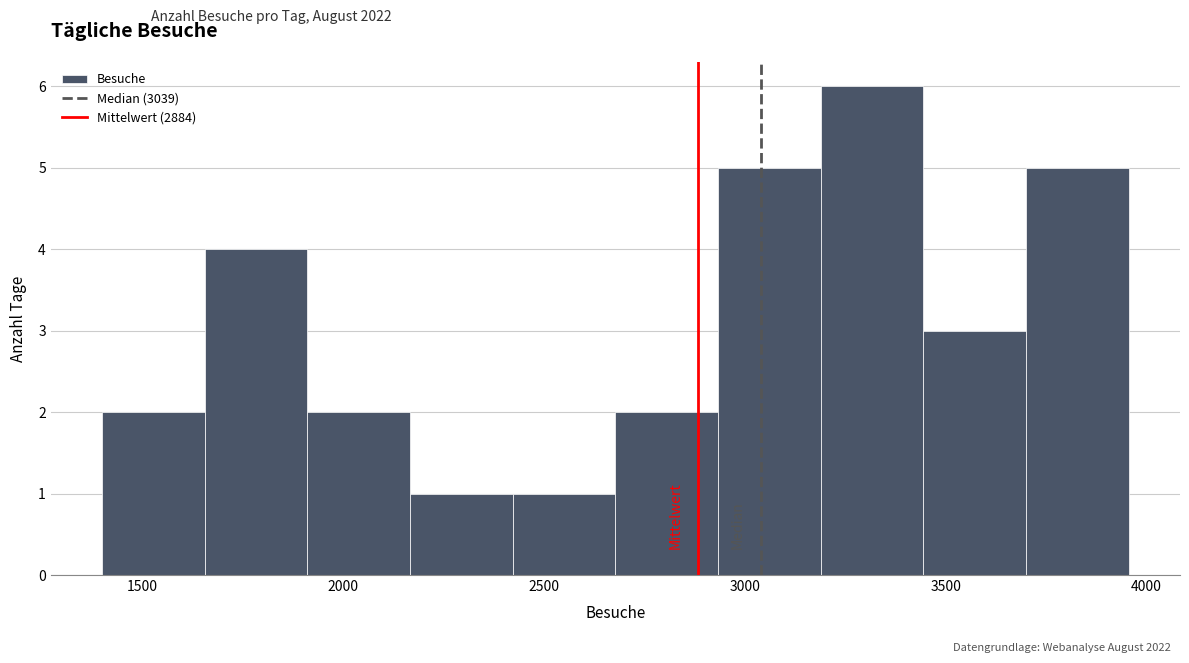

Reading left to right, transcribe this chart: for each bar, give the range it covers on the x-axis and its height. Neither the bar edges nor the heights are printed on the chart, so give them approximately, as read against the axes.

1400 to 1650: 2
1650 to 1900: 4
1900 to 2150: 2
2150 to 2400: 1
2400 to 2700: 1
2700 to 2950: 2
2950 to 3200: 5
3200 to 3450: 6
3450 to 3700: 3
3700 to 3950: 5